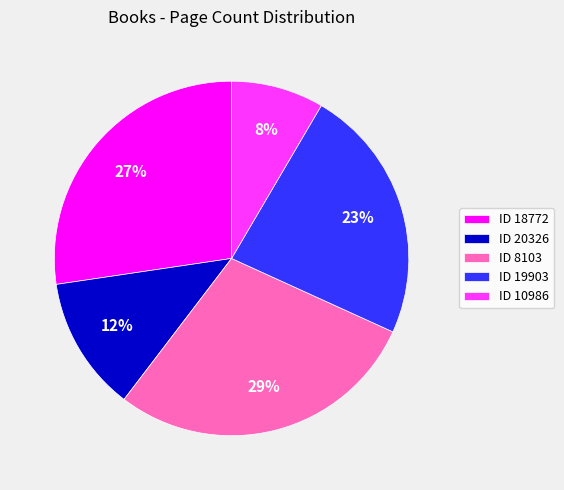

Which has a higher value, ID 8103 or ID 20326?

ID 8103